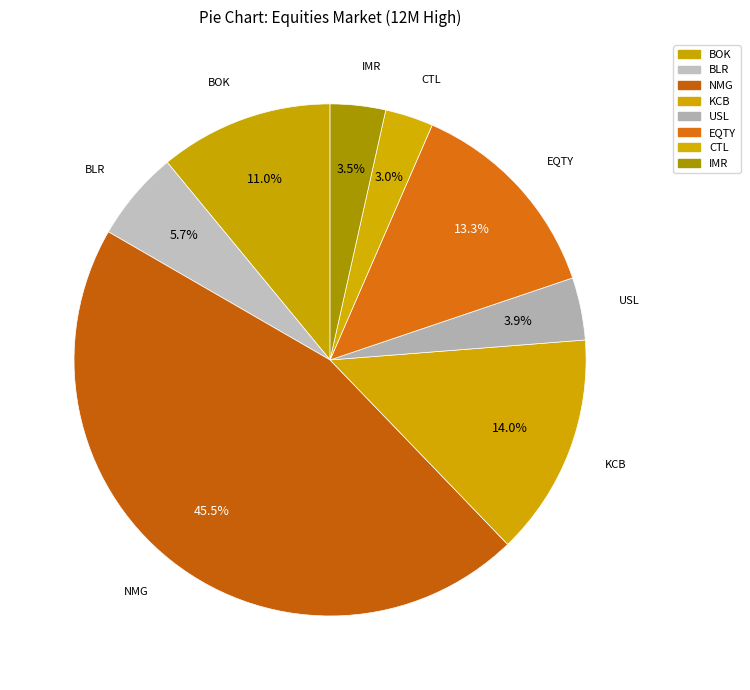

How many segments does this pie chart have?

8